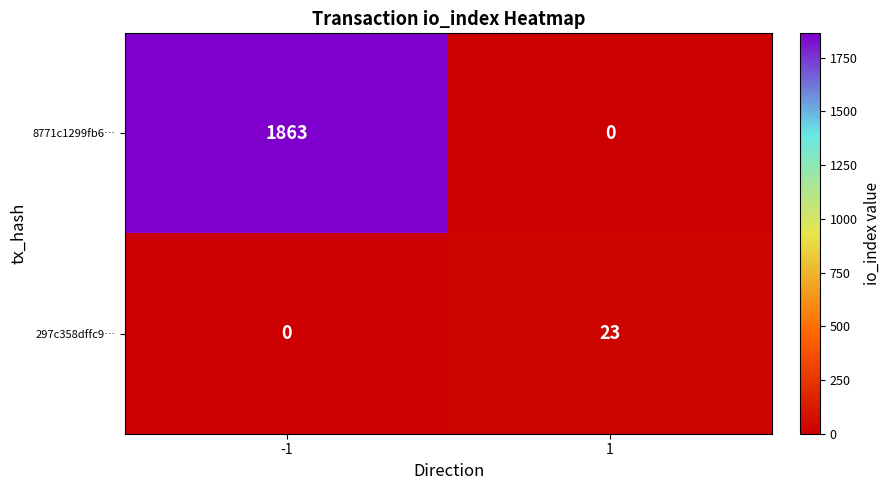

List the series in order of their peak value, highest first.

8771c1299fb6…, 297c358dffc9…